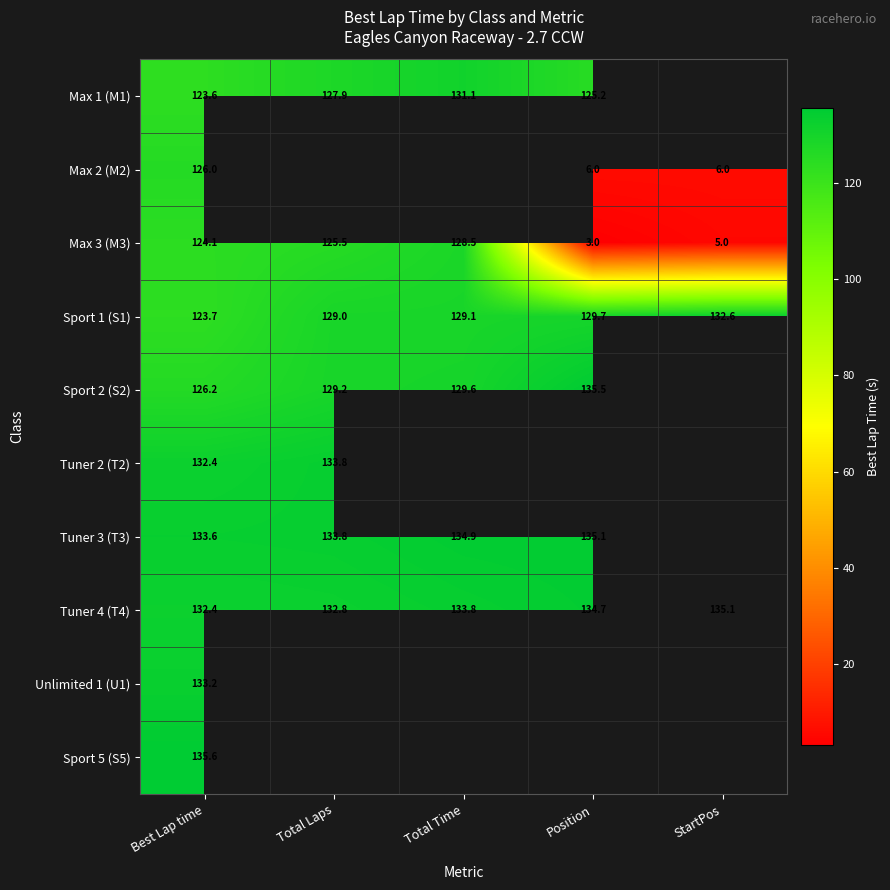

Between Total Laps and StartPos, which is larger?

StartPos